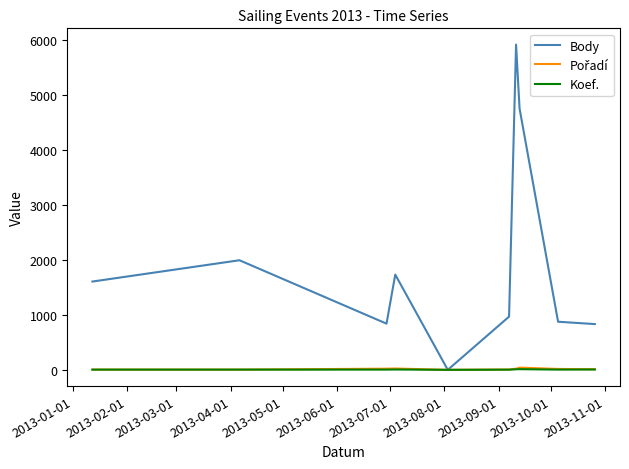

In Koef., how many points are higher than both neighbors (excluding endpoints)?

2